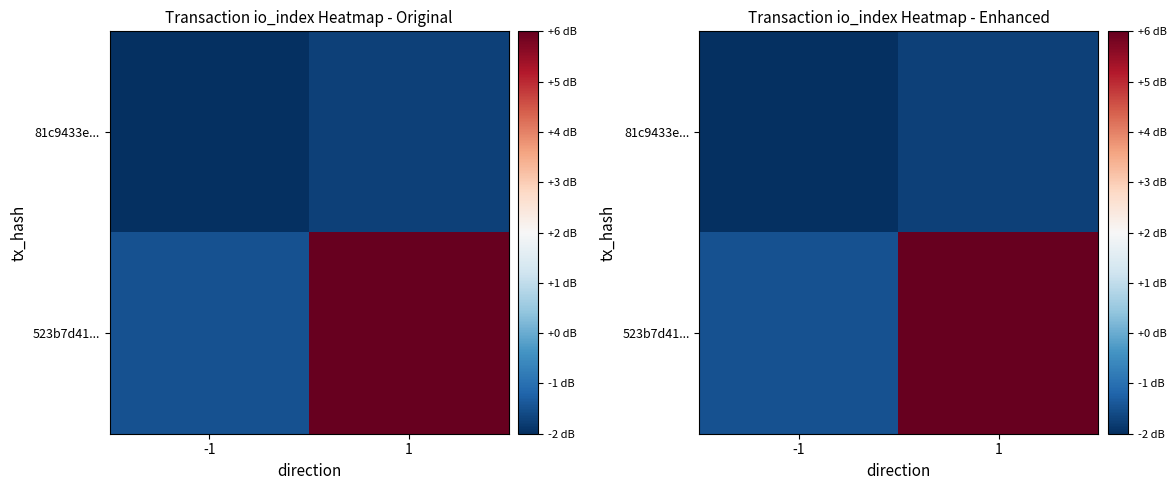

What is the difference between the maximum and minimum values in the 81c9433e... series?

0.2